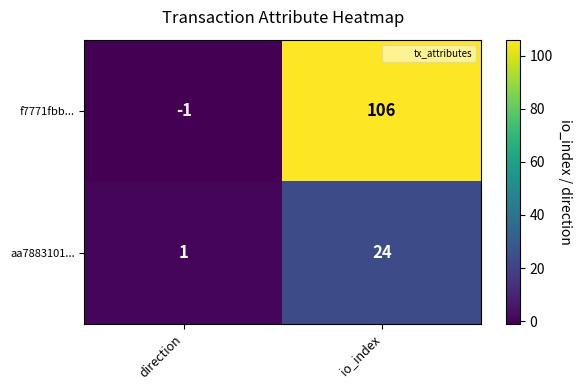

How many distinct data groups are displayed?

2